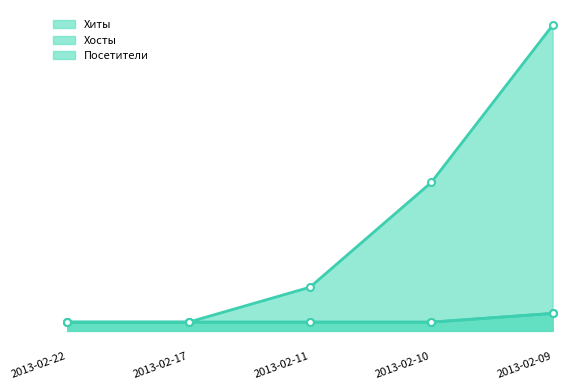

How many values in the Хиты series exceed 5?

2